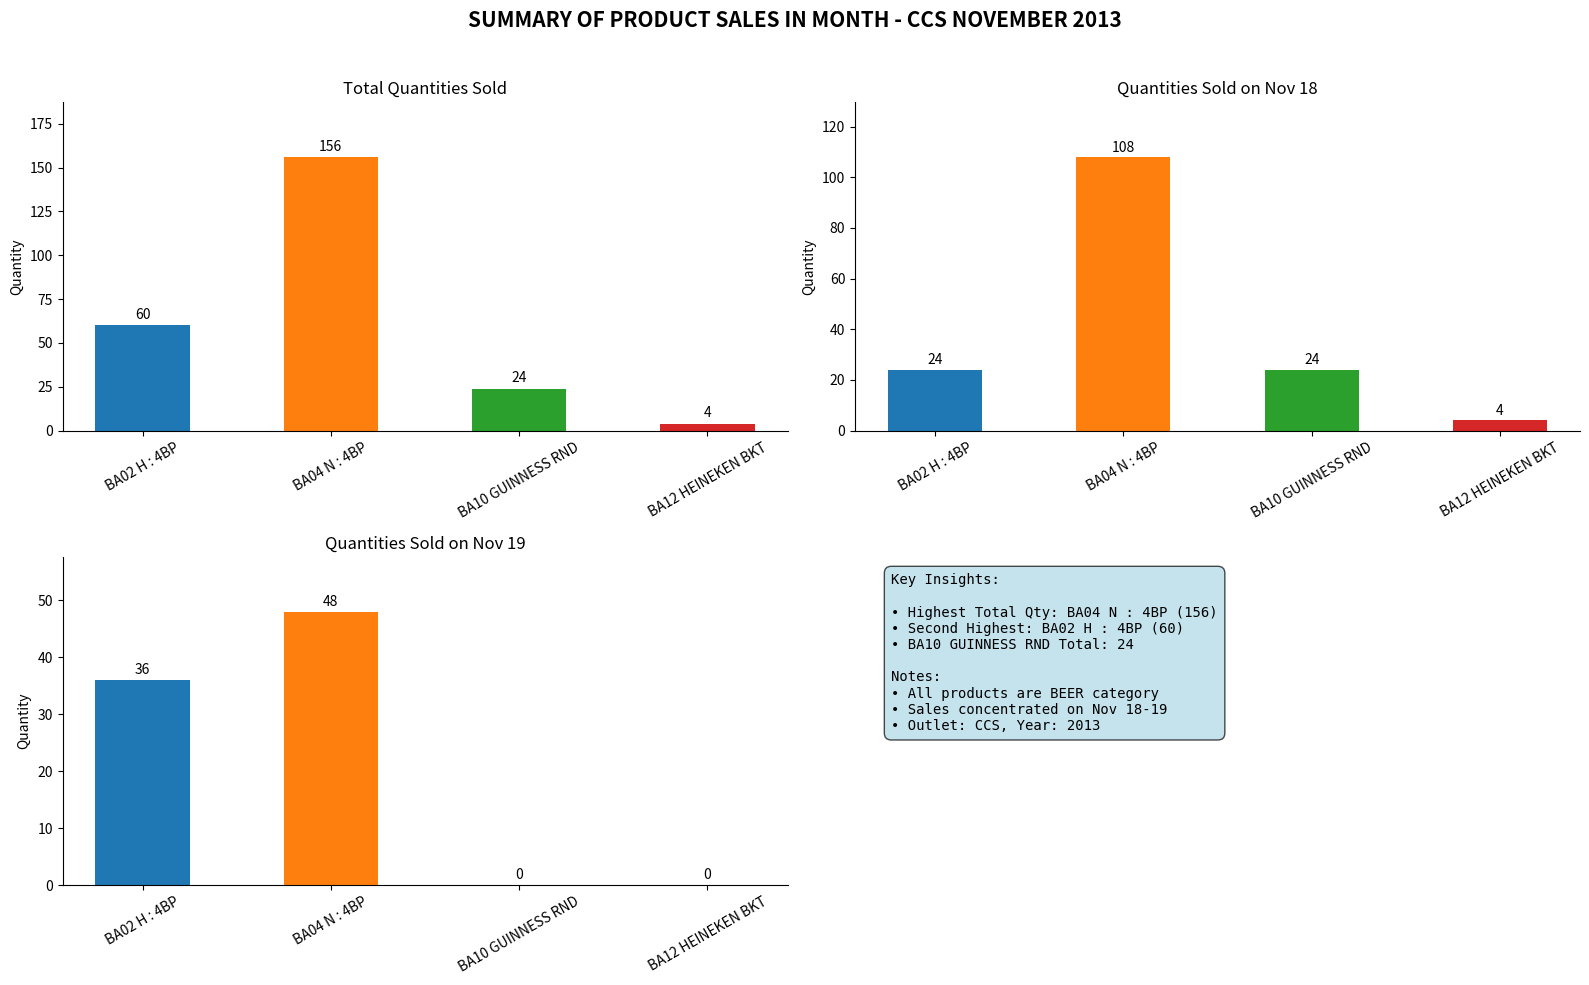

Where does the Nov 18 series first go above 24?

BA04 N : 4BP